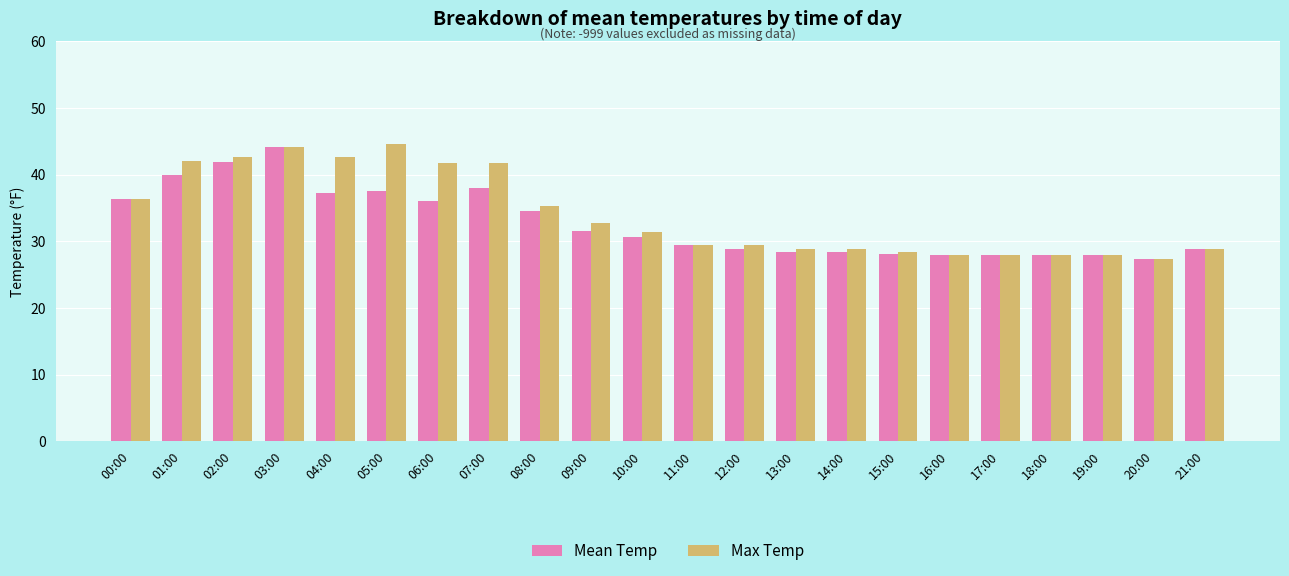

How many bars are there in each group?

2